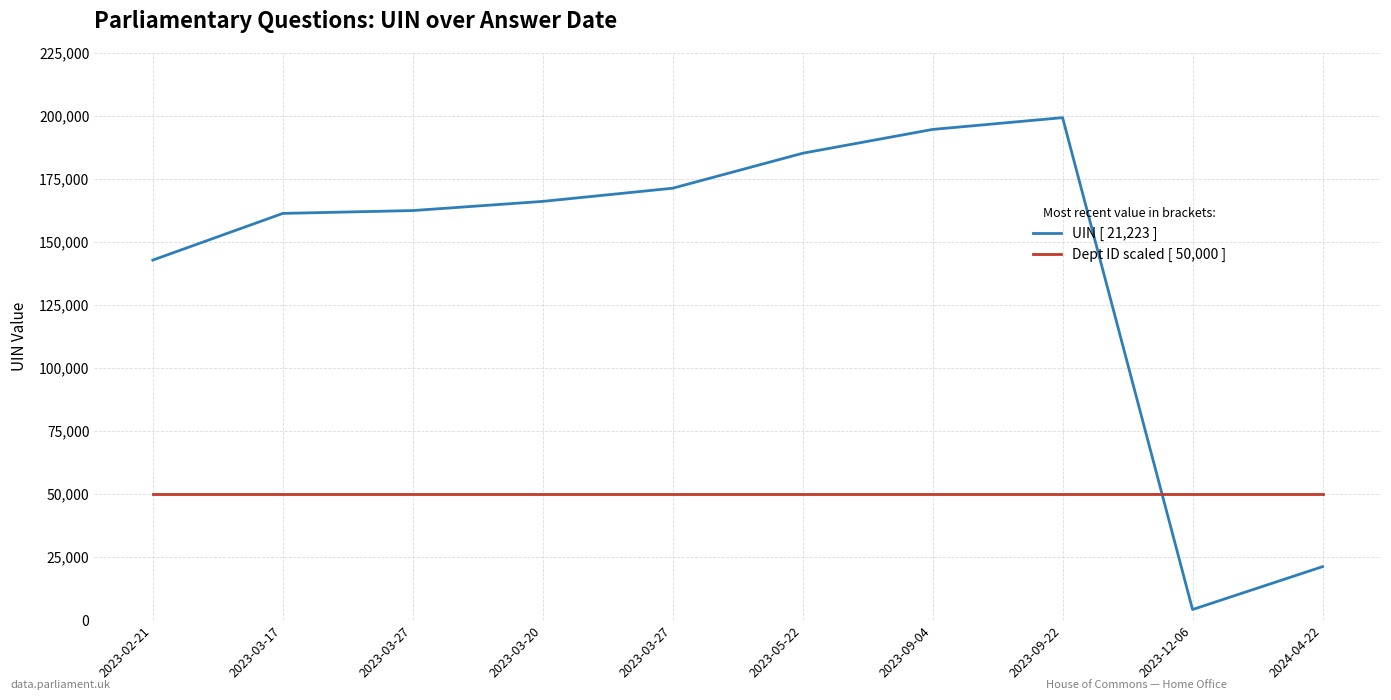

True or false: Dept ID scaled [ 50,000 ] and UIN [ 21,223 ] cross at least once.

True